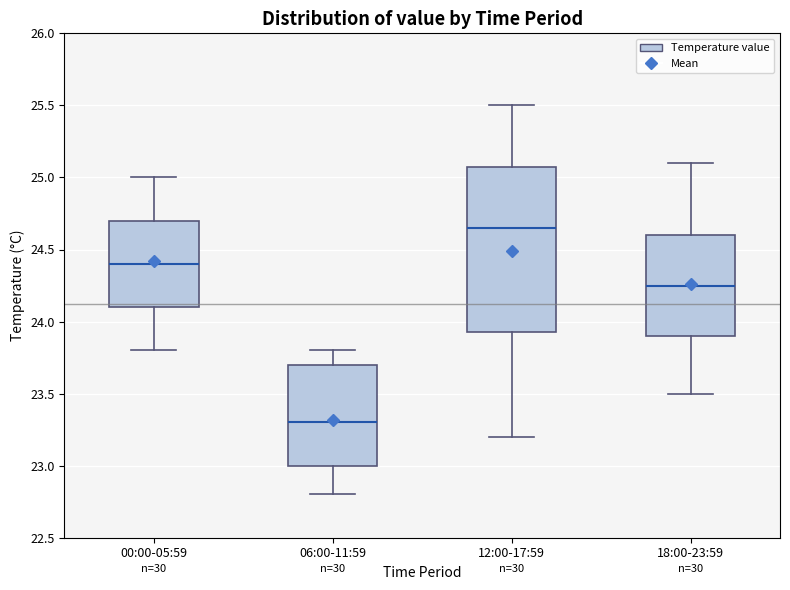

Which box is the tallest, from its lower edge to its upper edge?

12:00-17:59